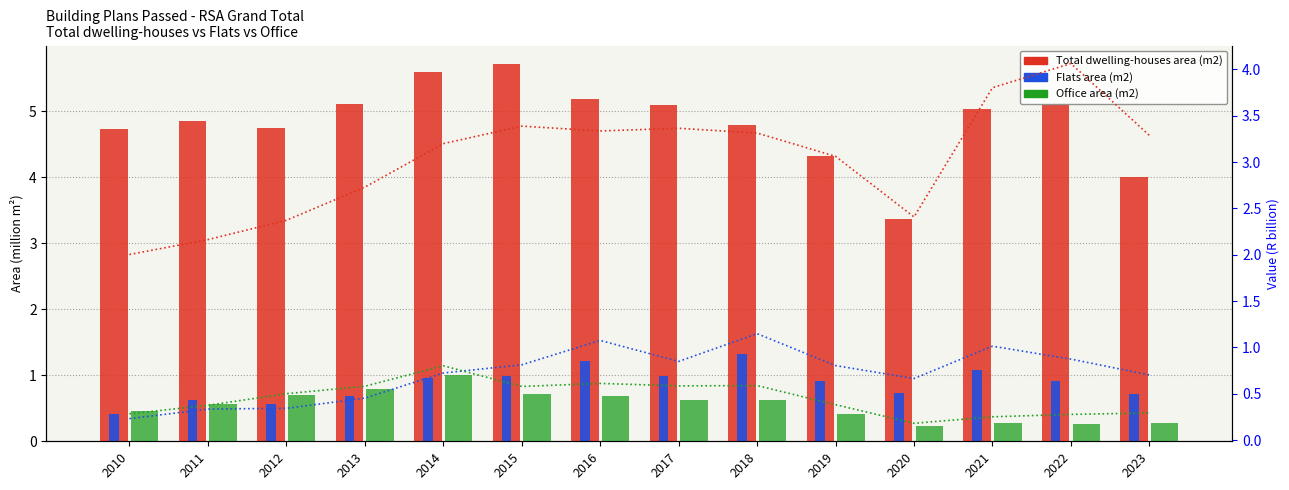

Reading left to right, list all the values displayed in this chart.

Total dwelling-houses area (m2): 2010=4.7	2011=4.8	2012=4.8	2013=5.1	2014=5.6	2015=5.7	2016=5.2	2017=5.1	2018=4.8	2019=4.3	2020=3.4	2021=5.0	2022=5.1	2023=4.0
Flats area (m2): 2010=0.4	2011=0.6	2012=0.6	2013=0.7	2014=1.0	2015=1.0	2016=1.2	2017=1.0	2018=1.3	2019=0.9	2020=0.7	2021=1.1	2022=0.9	2023=0.7
Office area (m2): 2010=0.5	2011=0.6	2012=0.7	2013=0.8	2014=1.0	2015=0.7	2016=0.7	2017=0.6	2018=0.6	2019=0.4	2020=0.2	2021=0.3	2022=0.3	2023=0.3
Total dwelling-houses value (R000): 2010=2.0	2011=2.2	2012=2.4	2013=2.7	2014=3.2	2015=3.4	2016=3.3	2017=3.4	2018=3.3	2019=3.1	2020=2.4	2021=3.8	2022=4.1	2023=3.3
Flats value (R000): 2010=0.2	2011=0.3	2012=0.3	2013=0.5	2014=0.7	2015=0.8	2016=1.1	2017=0.8	2018=1.1	2019=0.8	2020=0.7	2021=1.0	2022=0.9	2023=0.7
Office value (R000): 2010=0.3	2011=0.4	2012=0.5	2013=0.6	2014=0.8	2015=0.6	2016=0.6	2017=0.6	2018=0.6	2019=0.4	2020=0.2	2021=0.3	2022=0.3	2023=0.3